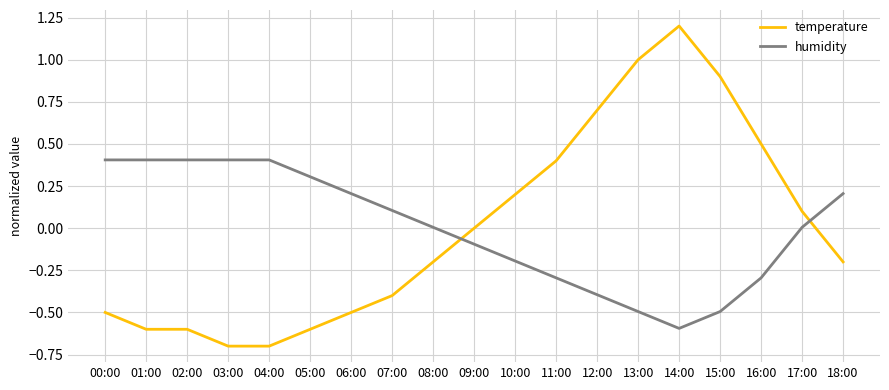

Is it true that temperature equals -0.7 at 00:00?

False